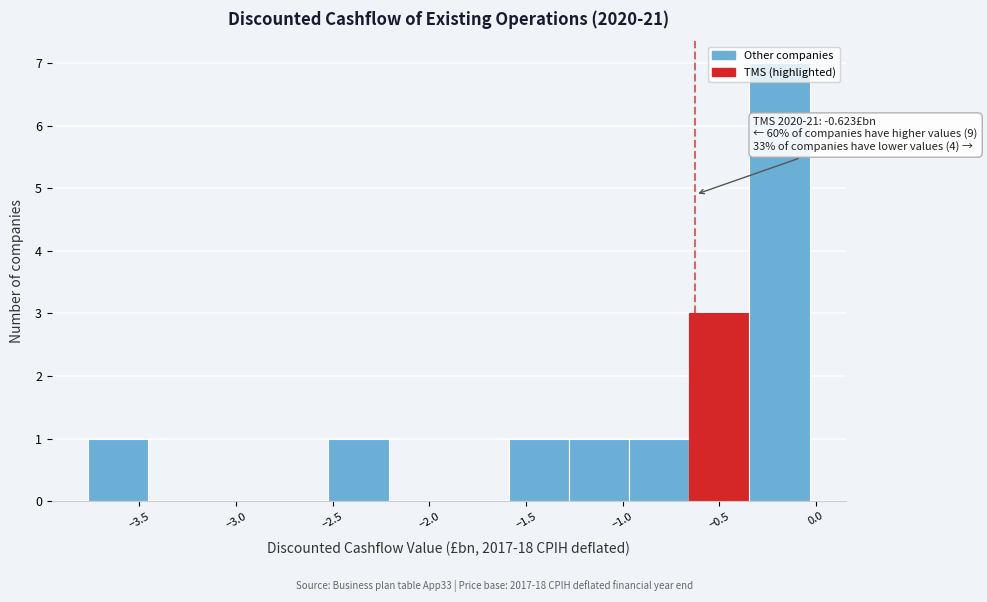

Which range on the x-axis has the tallest bar?

-0.35 to -0.05